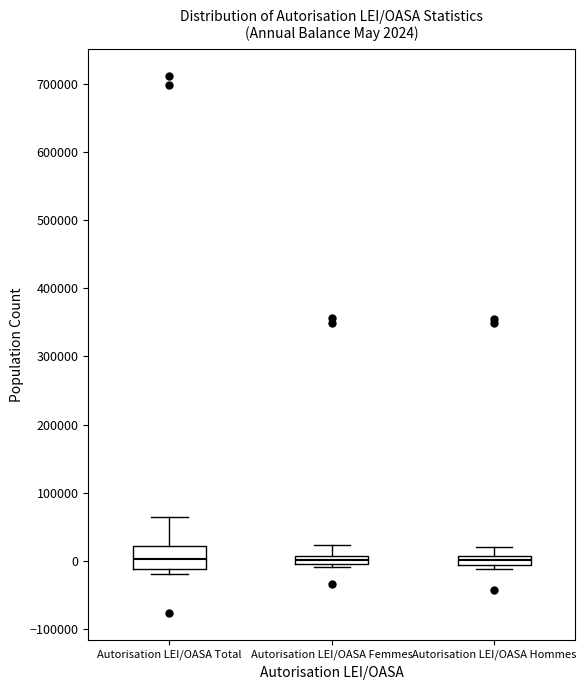

Which box is the tallest, from its lower edge to its upper edge?

Autorisation LEI/OASA Total